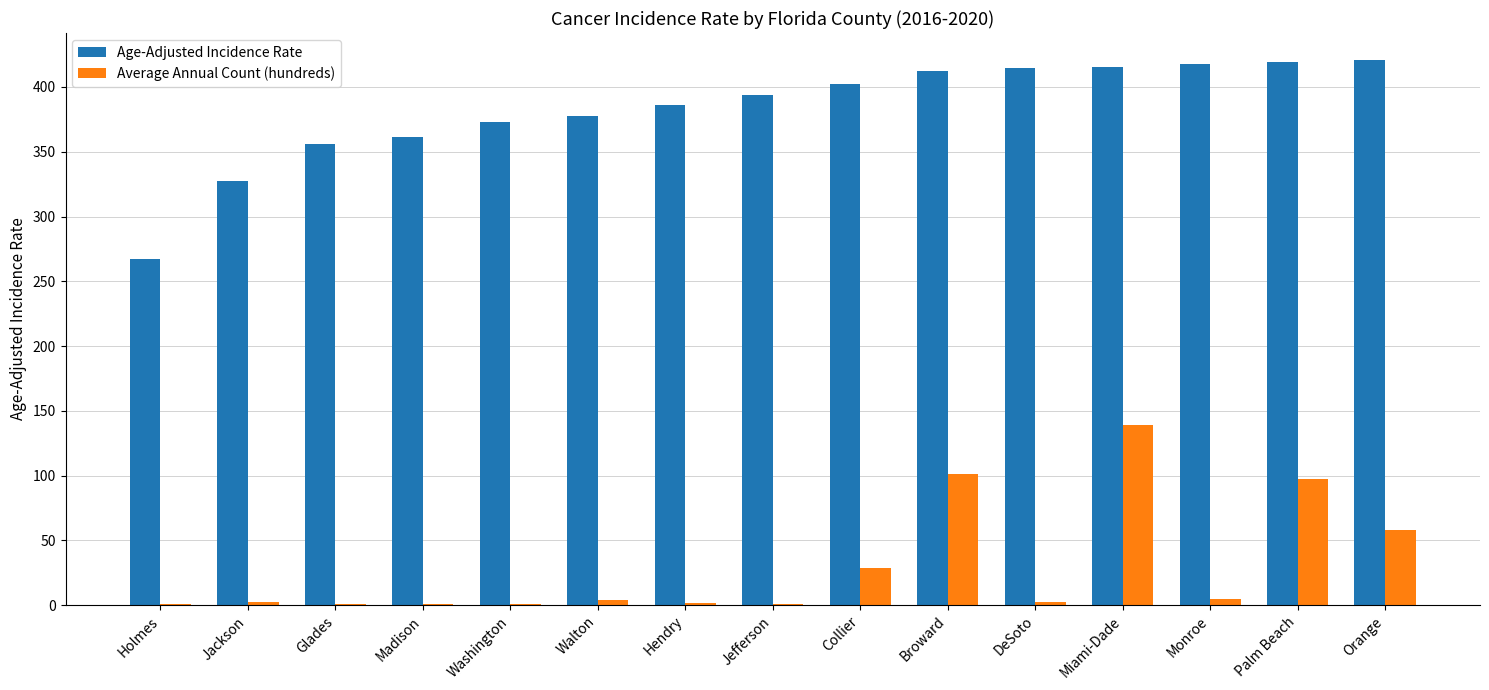

What is the sum of all Age-Adjusted Incidence Rate values?

5742.5